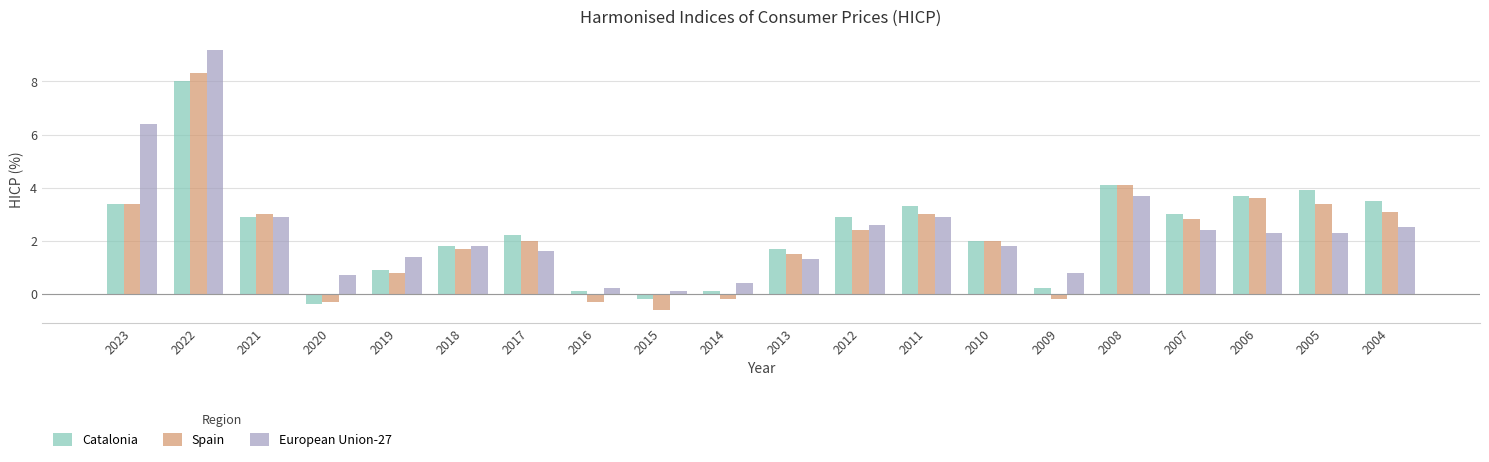

What is the difference between the maximum and minimum values in the Catalonia series?

8.4